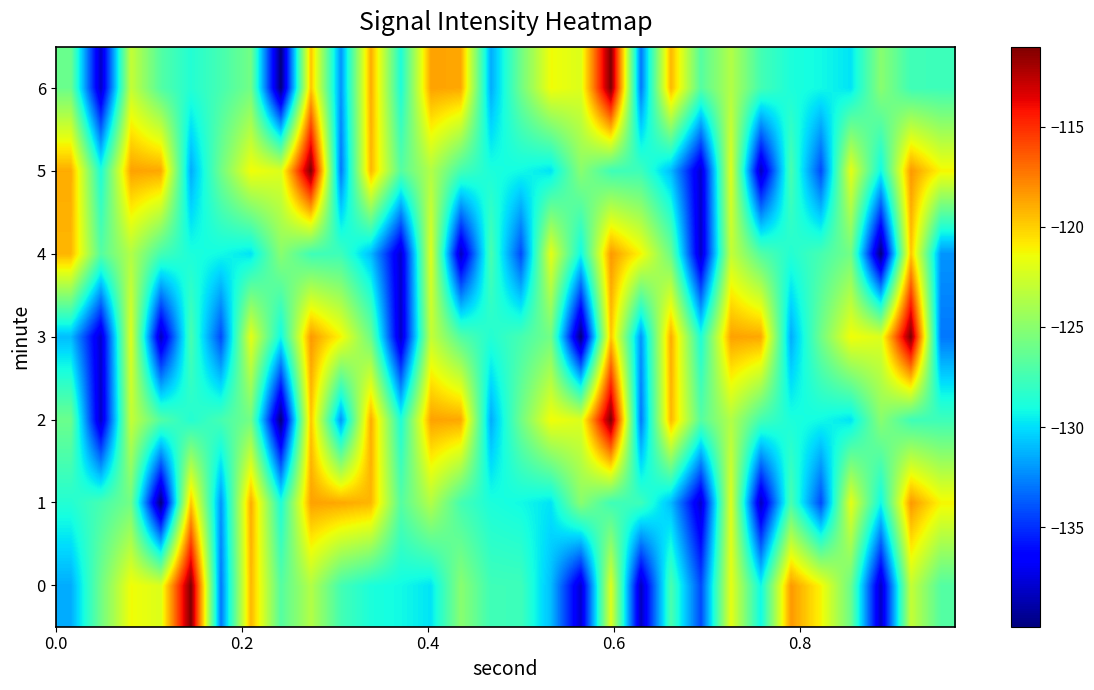

Reading left to right, list all the values displayed in this chart.

0: -131.4	-125.9	-121.4	-122.1	-111.0	-132.9	-119.2	-126.9	-123.6	-127.4	-128.8	-129.2	-129.9	-125.0	-127.6	-127.7	-131.0	-138.0	-122.0	-138.4	-127.2	-134.3	-121.8	-129.3	-118.3	-121.2	-126.1	-138.2	-122.9	-126.9
1: -128.6	-127.4	-125.8	-140.0	-119.7	-132.1	-118.9	-128.8	-118.6	-118.8	-119.2	-126.9	-123.6	-127.4	-128.8	-129.2	-129.9	-125.0	-127.6	-127.7	-131.0	-138.0	-122.0	-138.4	-127.2	-134.3	-121.8	-129.3	-118.3	-121.2
2: -126.1	-138.2	-122.9	-126.9	-128.6	-127.4	-125.8	-140.0	-119.7	-132.1	-118.9	-128.8	-118.6	-118.8	-131.4	-125.9	-121.4	-122.1	-111.0	-132.9	-119.2	-126.9	-123.6	-127.4	-128.8	-129.2	-129.9	-125.0	-127.6	-127.7
3: -131.0	-138.0	-122.0	-138.4	-127.2	-134.3	-121.8	-129.3	-118.3	-121.2	-126.1	-138.2	-122.9	-126.9	-128.6	-127.4	-125.8	-140.0	-119.7	-132.1	-118.9	-128.8	-118.6	-118.8	-131.4	-125.9	-121.4	-122.1	-111.0	-132.9
4: -119.2	-126.9	-123.6	-127.4	-128.8	-129.2	-129.9	-125.0	-127.6	-127.7	-131.0	-138.0	-122.0	-138.4	-127.2	-134.3	-121.8	-129.3	-118.3	-121.2	-126.1	-138.2	-122.9	-126.9	-128.6	-127.4	-125.8	-140.0	-119.7	-132.1
5: -118.9	-128.8	-118.6	-118.8	-131.4	-125.9	-121.4	-122.1	-111.0	-132.9	-119.2	-126.9	-123.6	-127.4	-128.8	-129.2	-129.9	-125.0	-127.6	-127.7	-131.0	-138.0	-122.0	-138.4	-127.2	-134.3	-121.8	-129.3	-118.3	-121.2
6: -126.1	-138.2	-122.9	-126.9	-128.6	-127.4	-125.8	-140.0	-119.7	-132.1	-118.9	-128.8	-118.6	-118.8	-131.4	-125.9	-121.4	-122.1	-111.0	-132.9	-119.2	-126.9	-123.6	-127.4	-128.8	-129.2	-129.9	-125.0	-127.6	-127.7